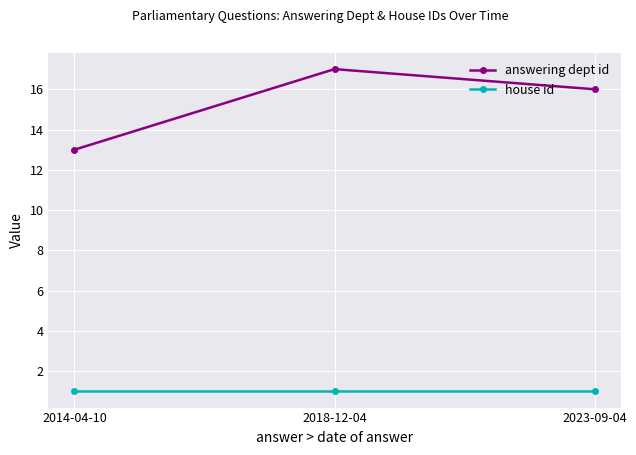

Is the value of answering dept id at 2014-04-10 greater than the value of house id at 2023-09-04?

Yes